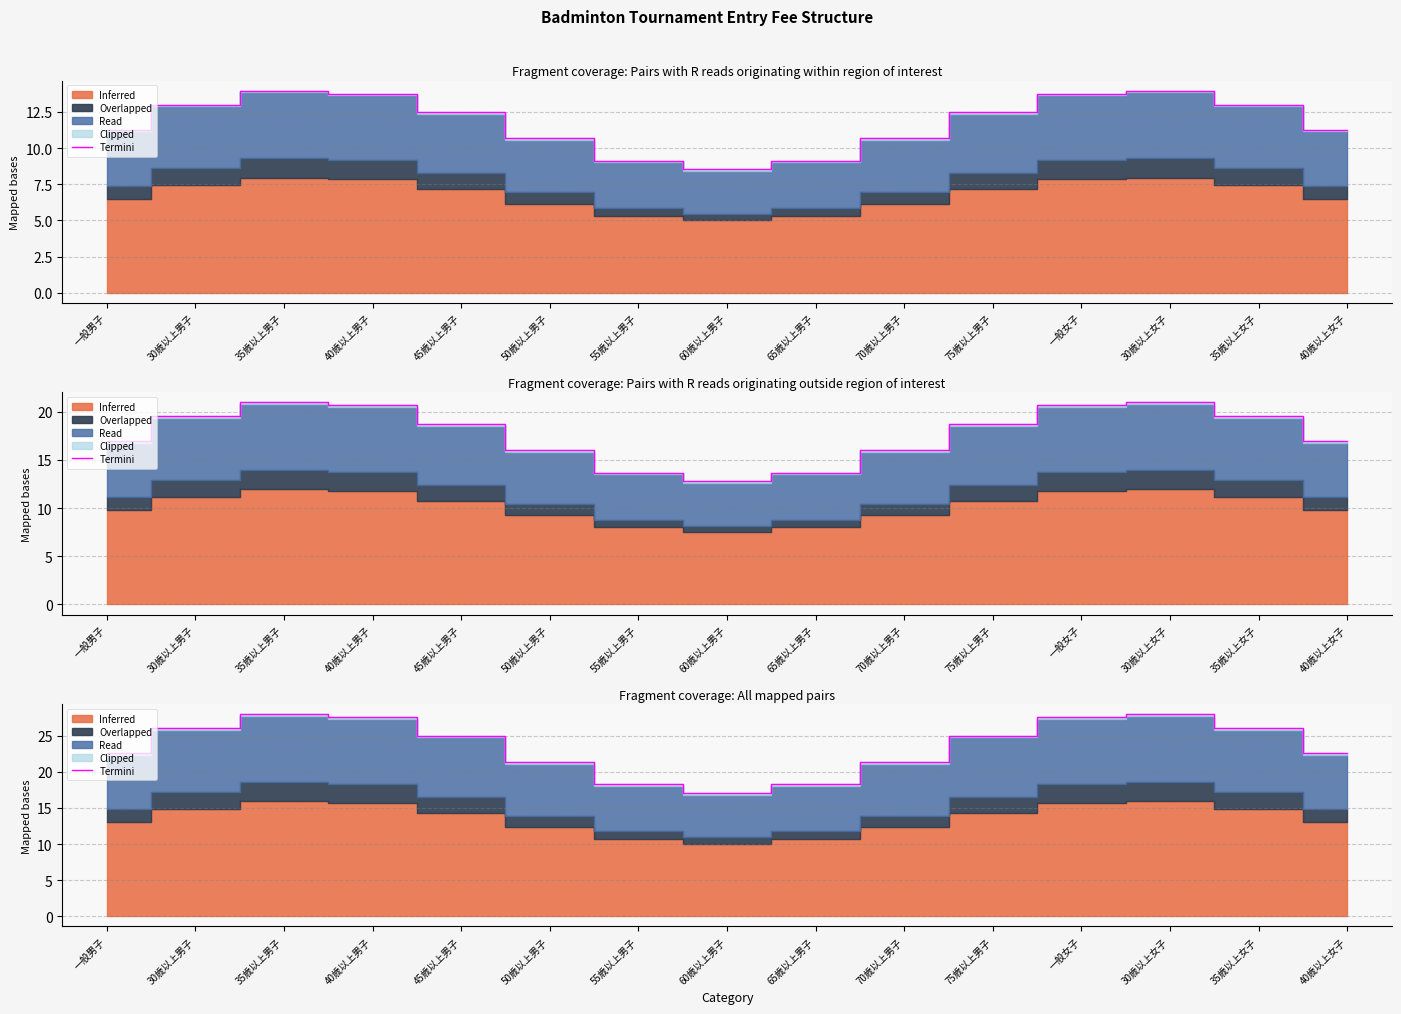

What is the approximate value at 60歳以上男子?

17.0